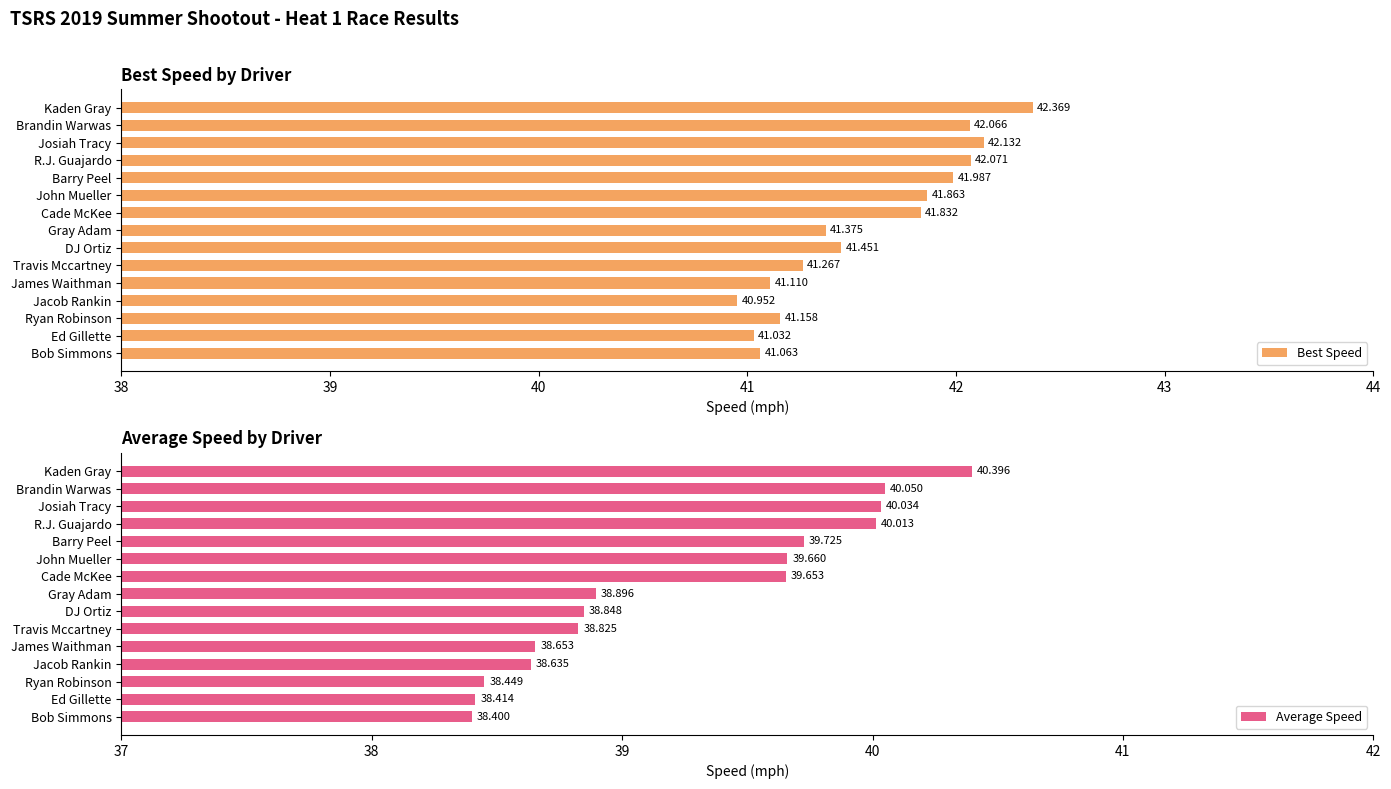

Where is Best Speed nearest to the value 41?

Ed Gillette